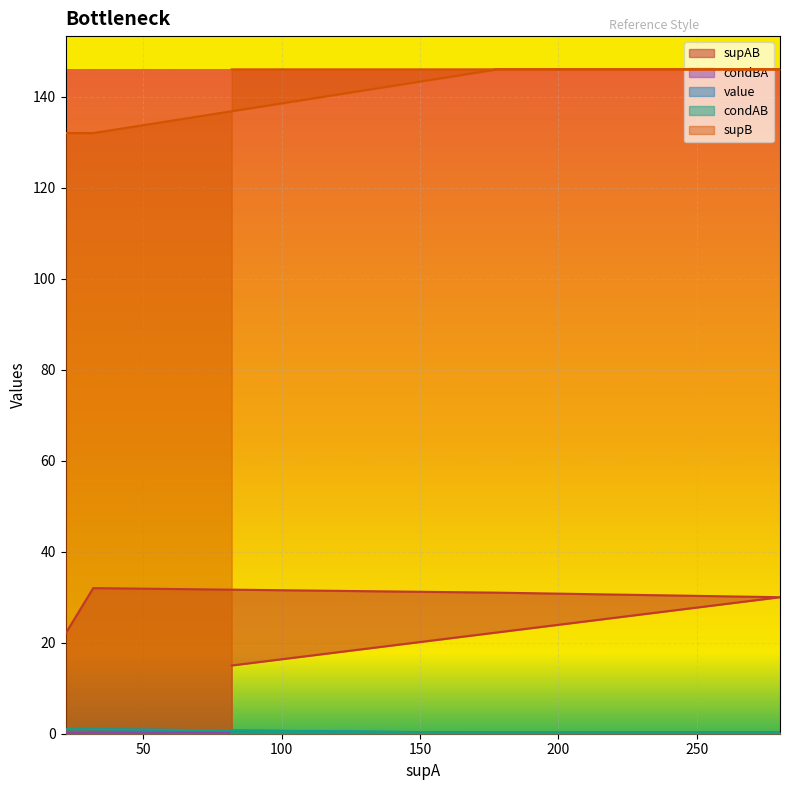

What position from the left is 32?

2